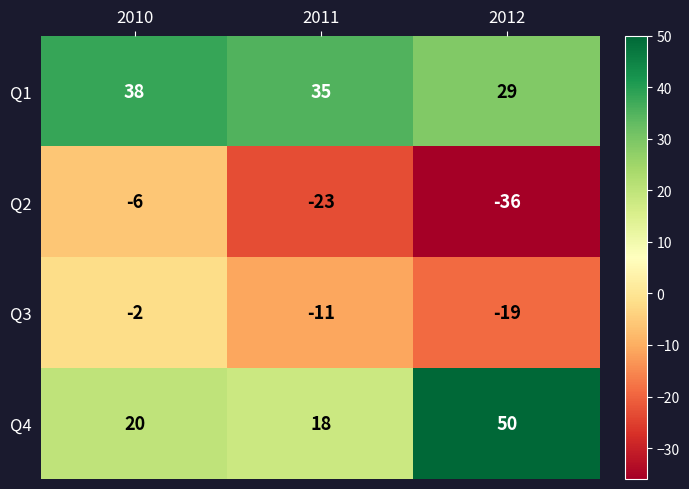

What is the total value across all series at 2010?

50